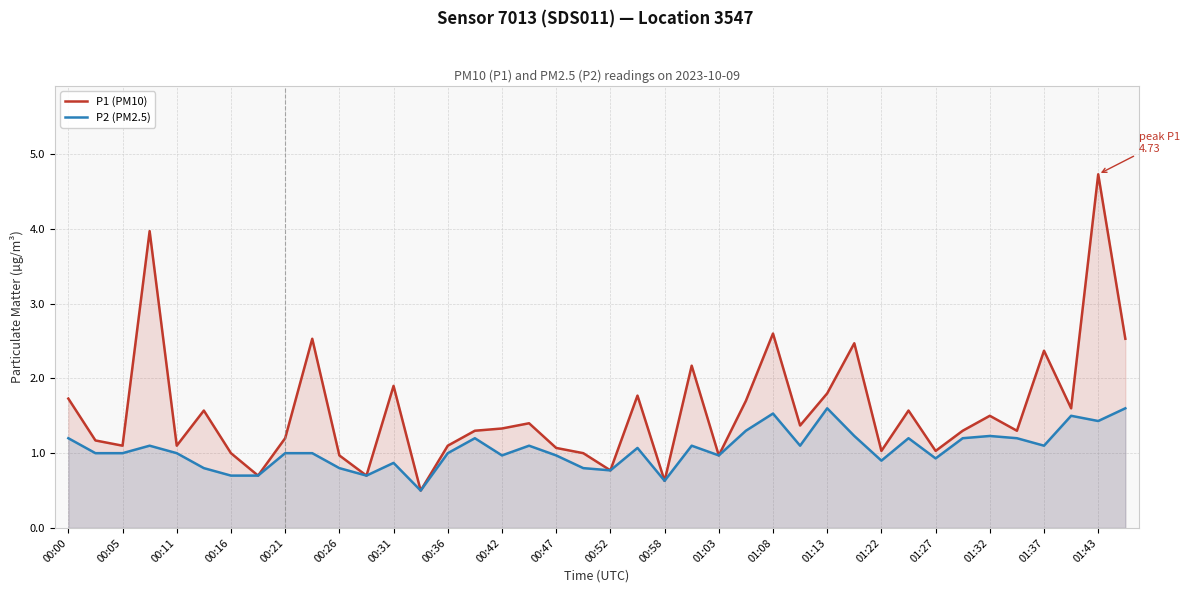

What is the highest value of the P2 (PM2.5) series?

1.6